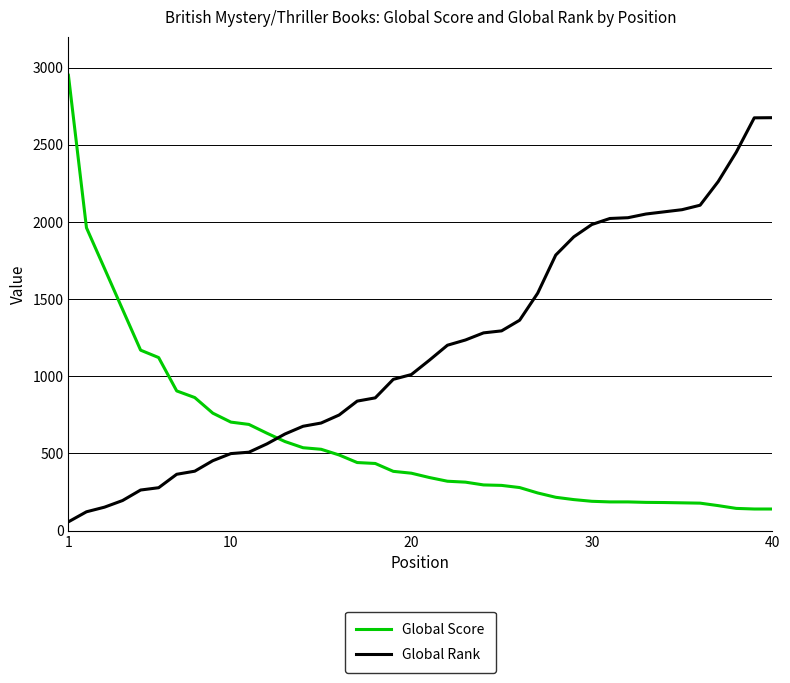

What is the greatest value displayed?

2950